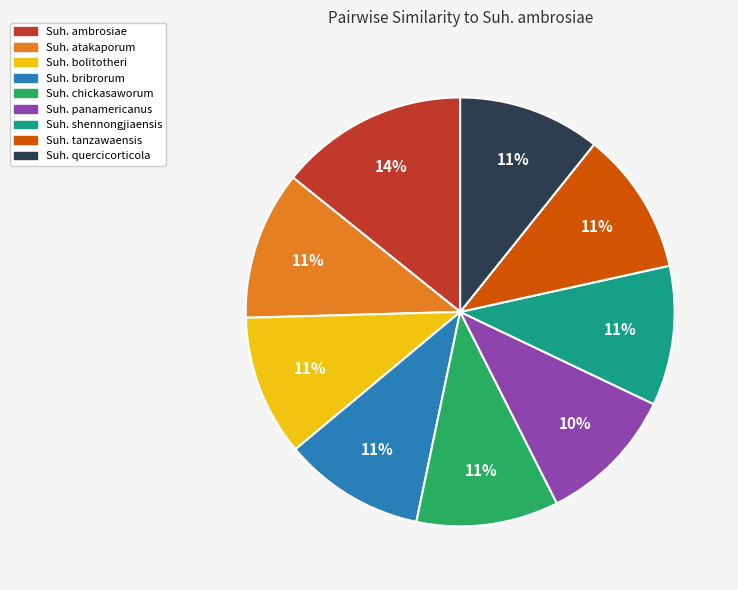

To the nearest percent, what is the average slice percentage?

11%